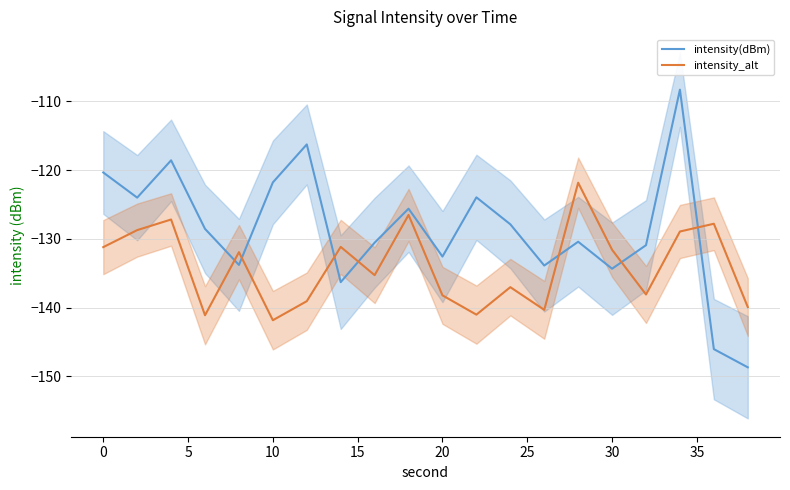

True or false: intensity_alt and intensity(dBm) cross at least once.

True